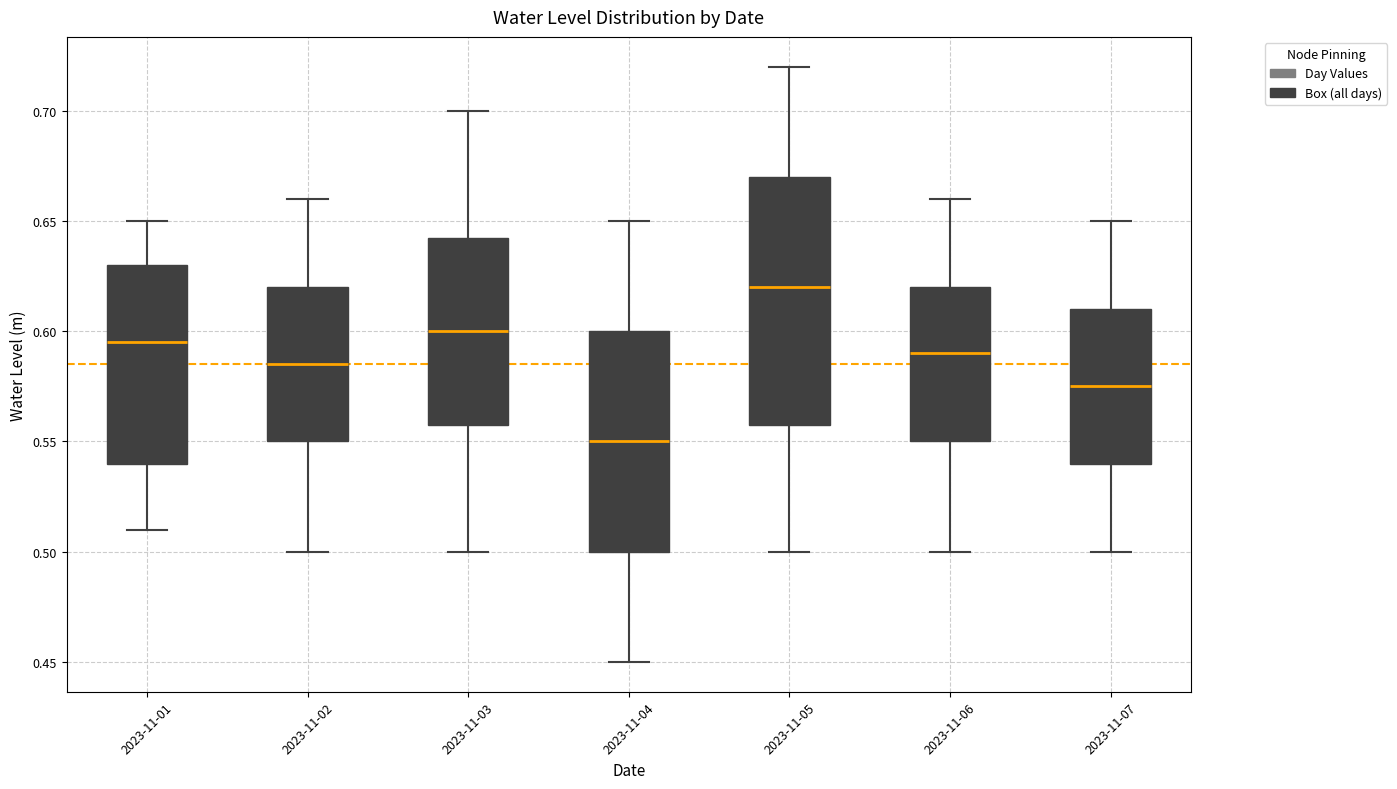

Reading left to right, transcribe this box plot: for each box, give where its median line is, the range the box spans, and where its two whiskers end, as read against the y-axis. The values are not printed on the chart, so give them approximately, as read against the axis.

2023-11-01: median 0.595, box 0.540 to 0.630, whiskers 0.510 to 0.650
2023-11-02: median 0.585, box 0.550 to 0.620, whiskers 0.500 to 0.660
2023-11-03: median 0.600, box 0.560 to 0.645, whiskers 0.500 to 0.700
2023-11-04: median 0.550, box 0.500 to 0.600, whiskers 0.450 to 0.650
2023-11-05: median 0.620, box 0.560 to 0.670, whiskers 0.500 to 0.720
2023-11-06: median 0.590, box 0.550 to 0.620, whiskers 0.500 to 0.660
2023-11-07: median 0.575, box 0.540 to 0.610, whiskers 0.500 to 0.650